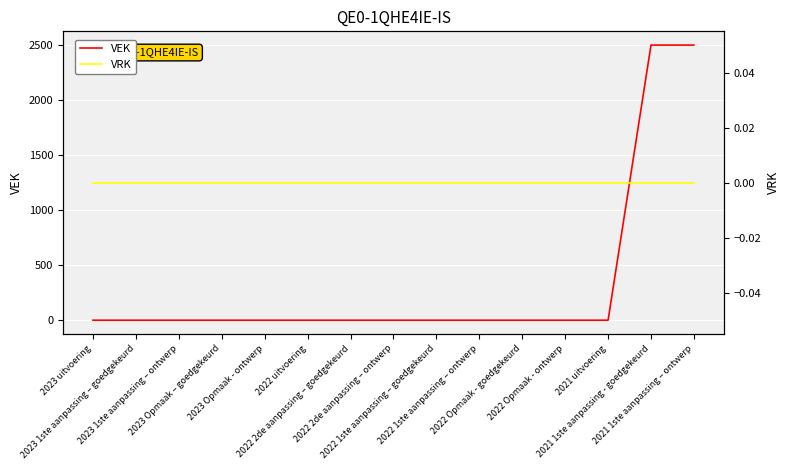

Between 2023 1ste aanpassing – ontwerp and 2022 1ste aanpassing – goedgekeurd, which series saw the biggest shift?

VEK